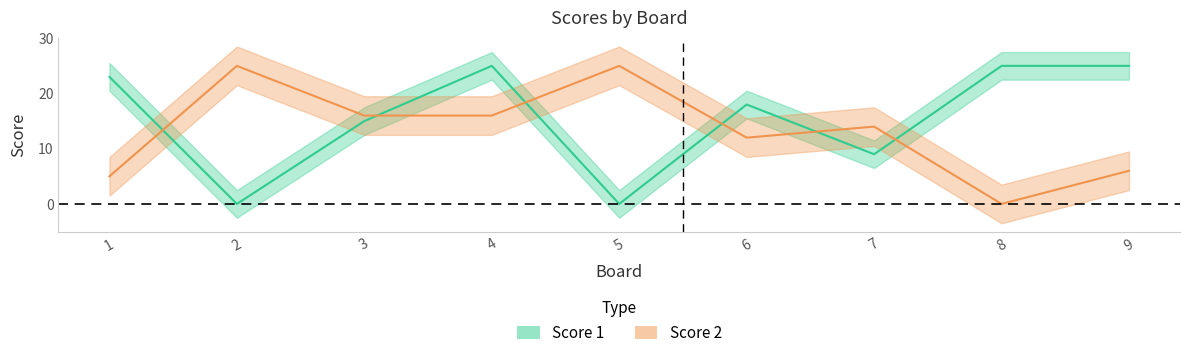

At which category does Score 1 reach its first local peak?

4